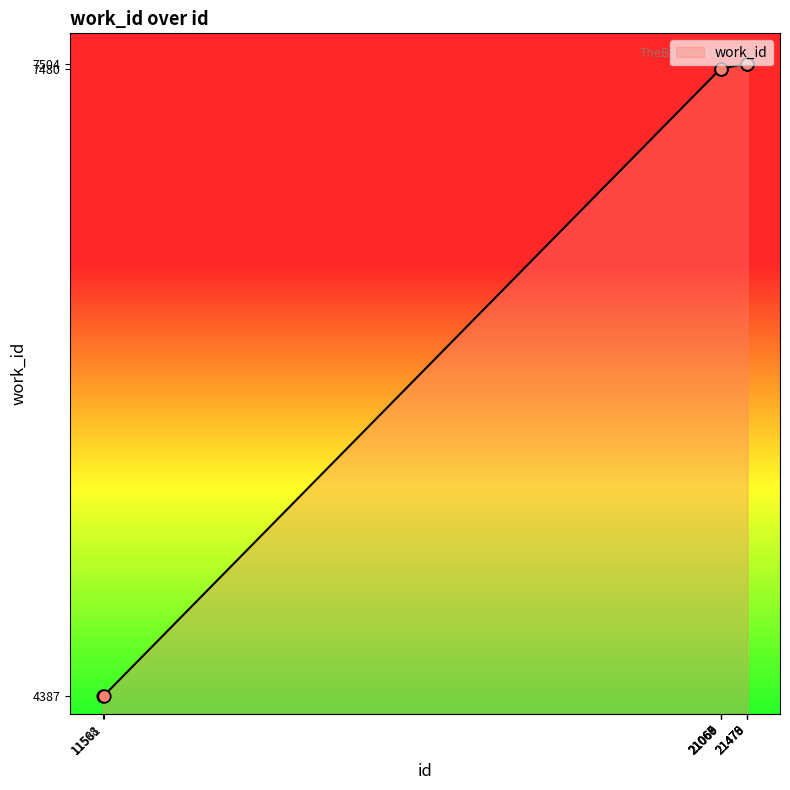

Approximately how many times larger is the value at 11568 compared to 21068?

0.6